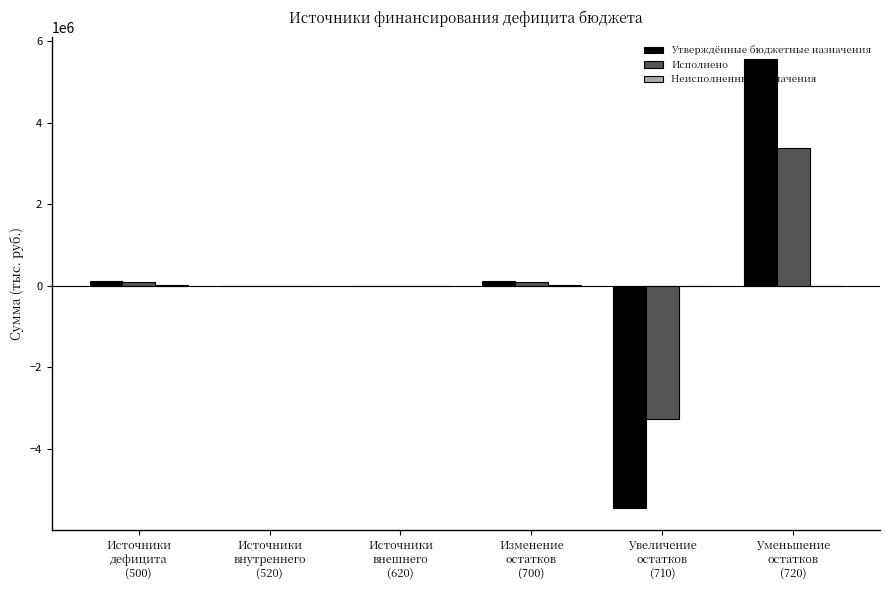

Between Источники
дефицита
(500) and Уменьшение
остатков
(720), which series saw the biggest shift?

Утверждённые бюджетные назначения